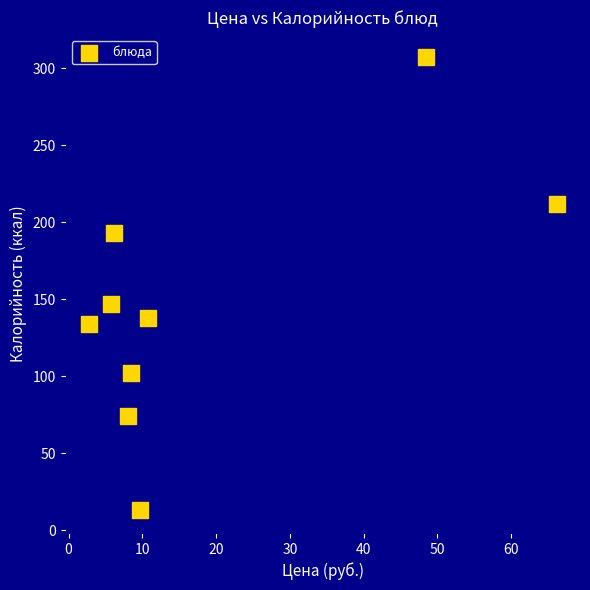

What is the average Y value?

147